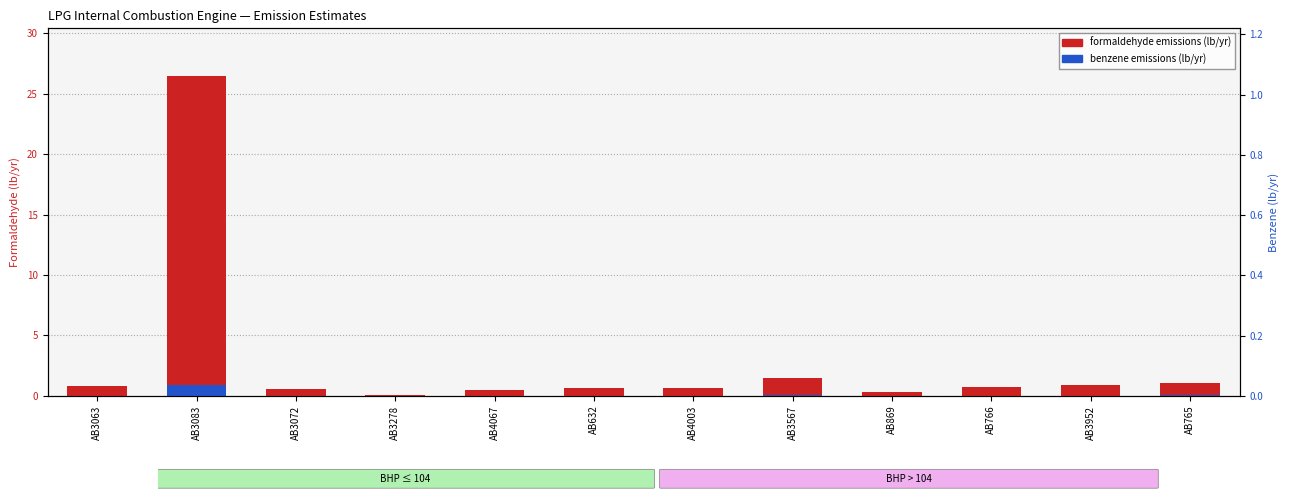

The value of formaldehyde emissions (lb/yr) at AB4003 is 0.6. True or false?

True